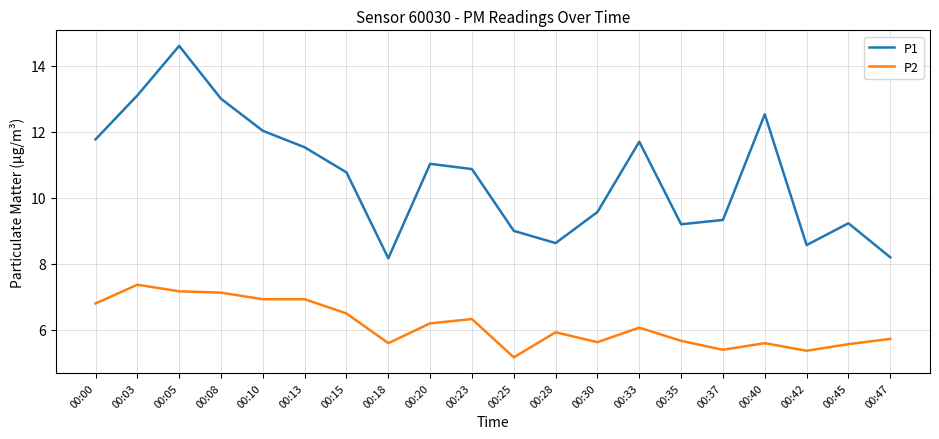

Which category has the lowest value across all series?

00:25